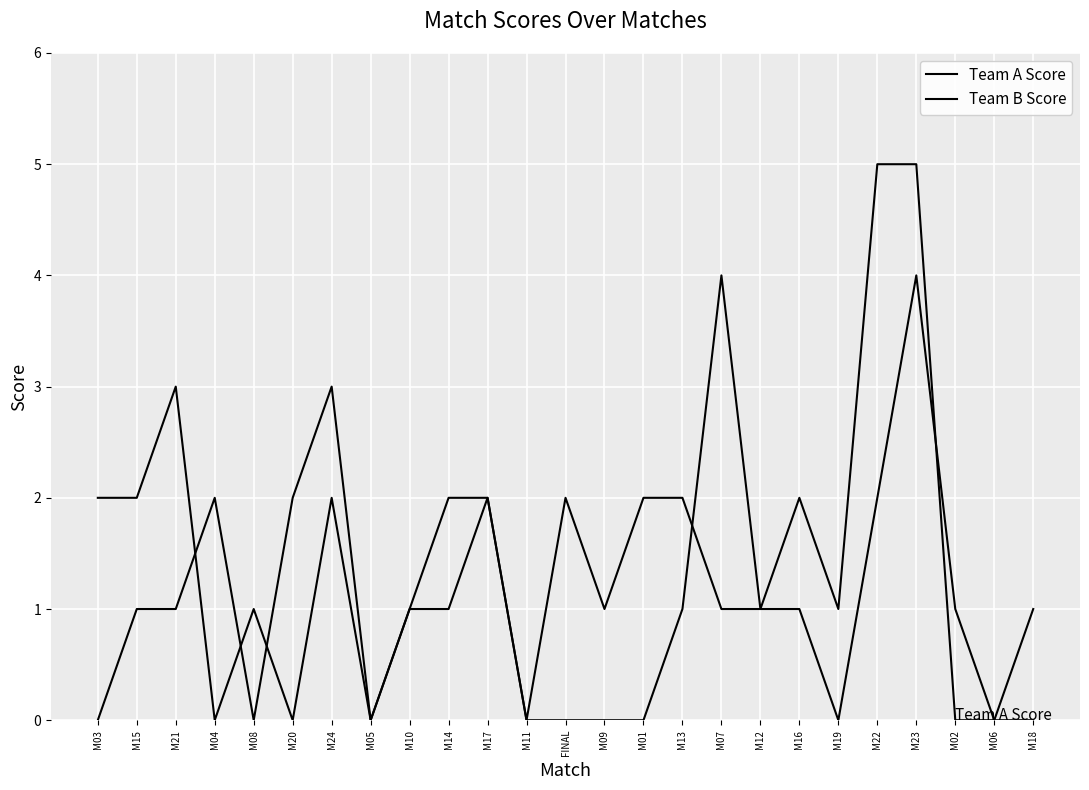

What position from the right is M24?

19